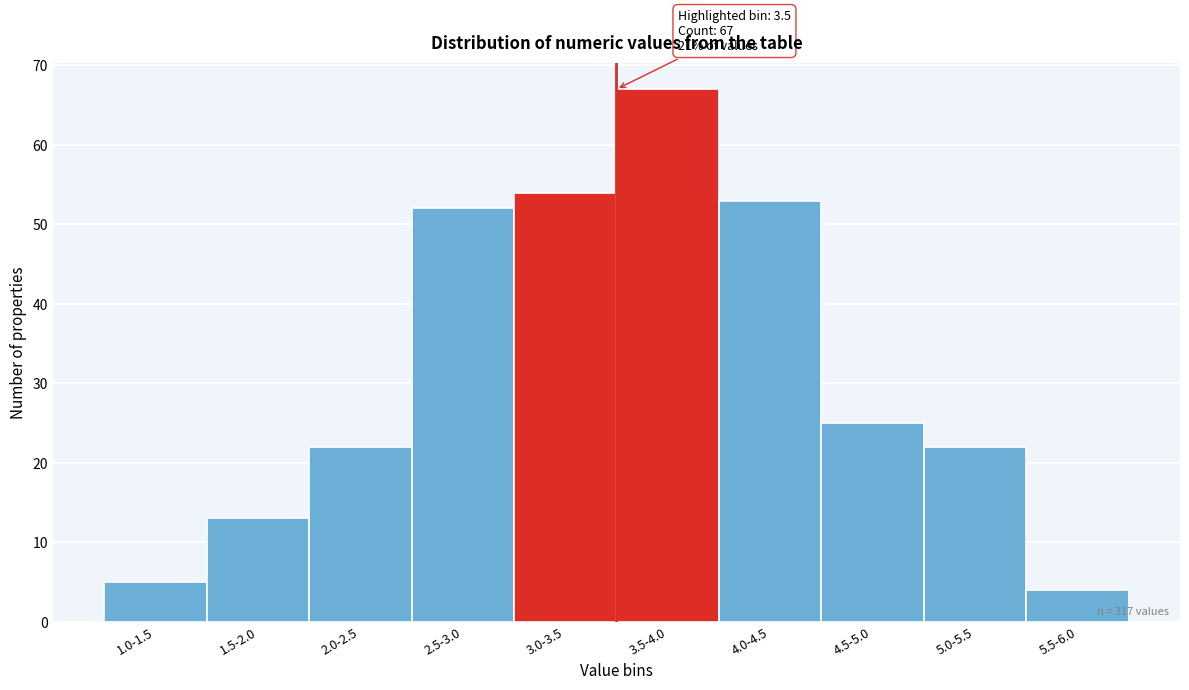

Reading left to right, transcribe all the data shown in this chart.

5	13	22	52	54	67	53	25	22	4